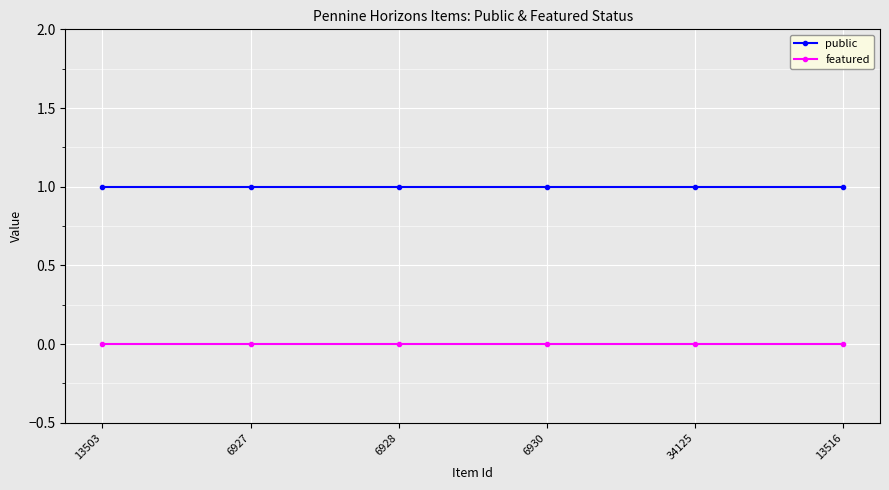

Rank the series at 6930 from lowest to highest value.

featured, public